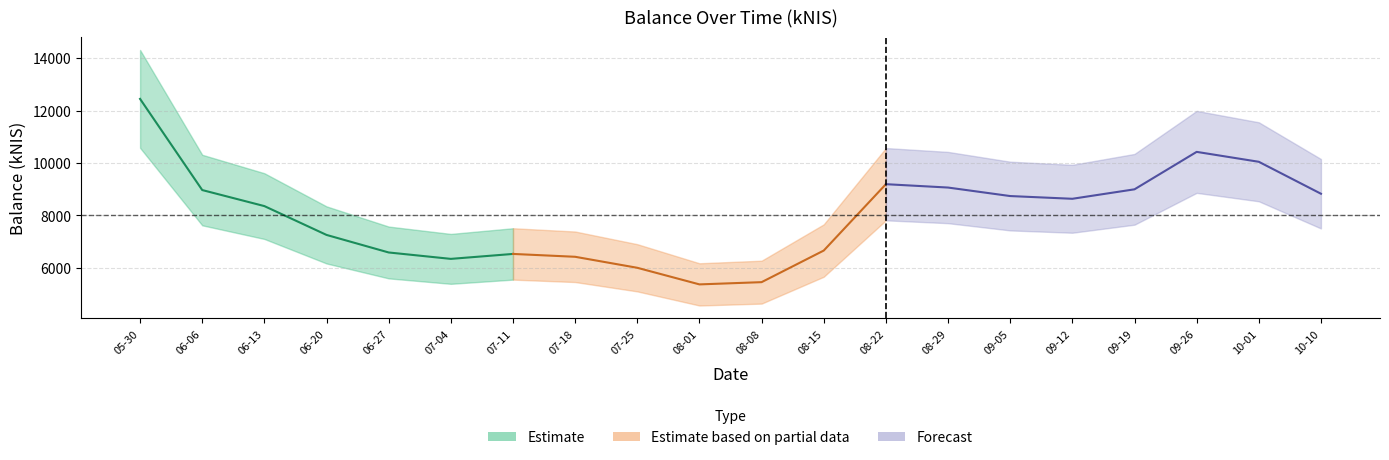

Read the value at 2024-07-11.

6530.6